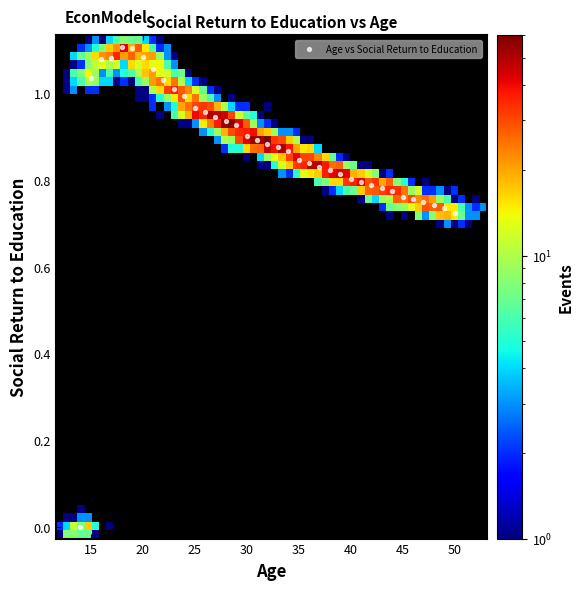

What is the range of X values (max minus min)?

36.0